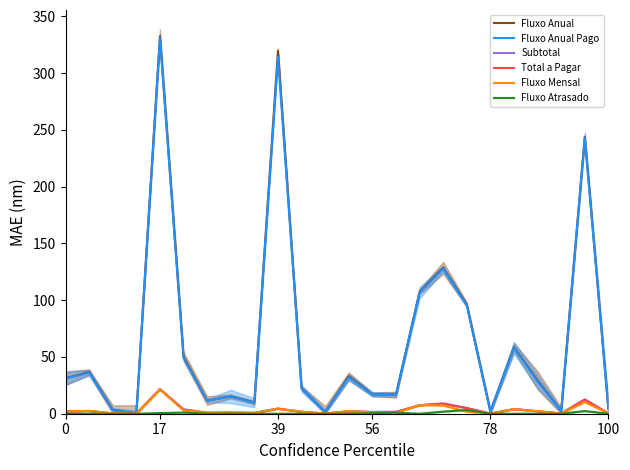

Is it true that Fluxo Anual Pago equals 168.1 at 17?

False